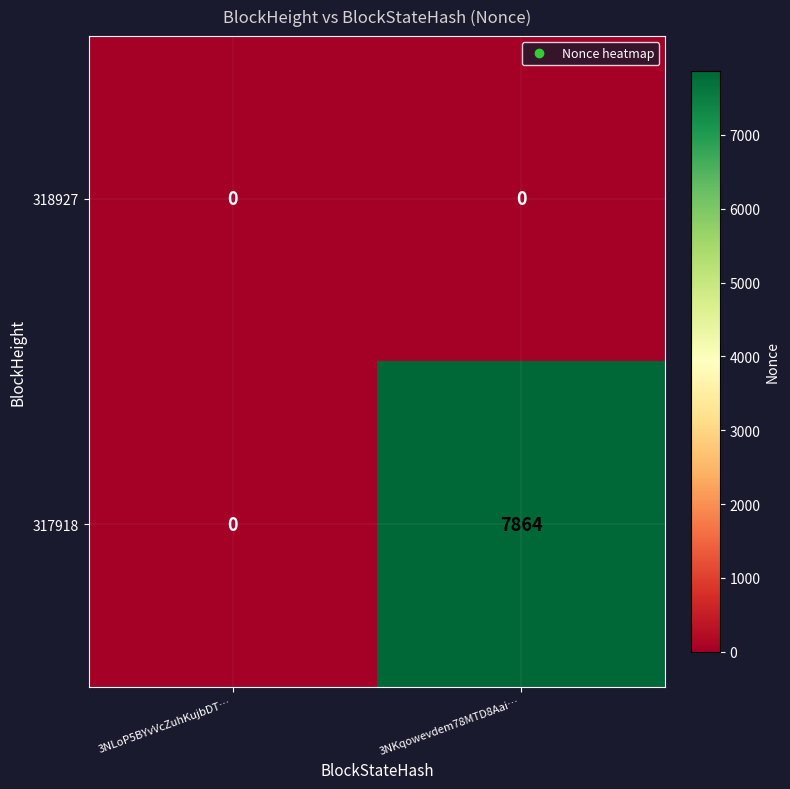

Rank the series by their maximum value, from lowest to highest.

318927, 317918